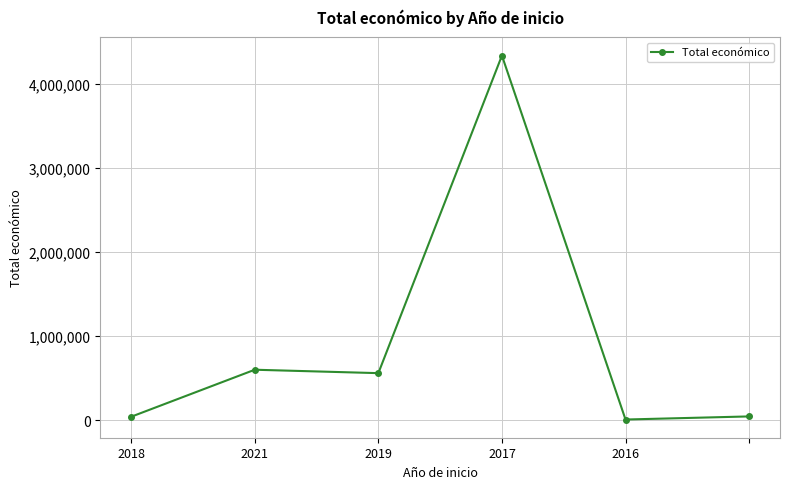

What is the maximum value shown in the chart?

4337624